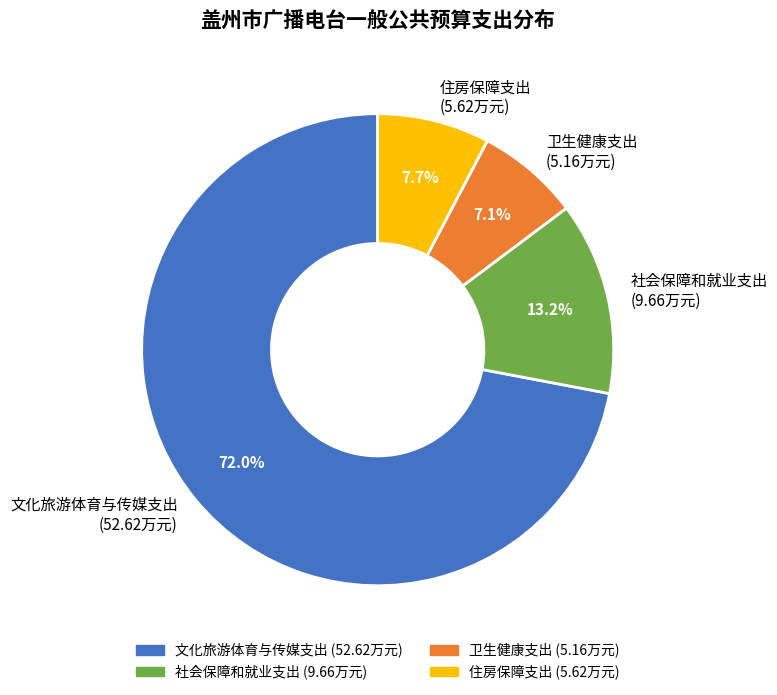

To the nearest percent, what is the difference between the largest and smallest slice percentages?

65%